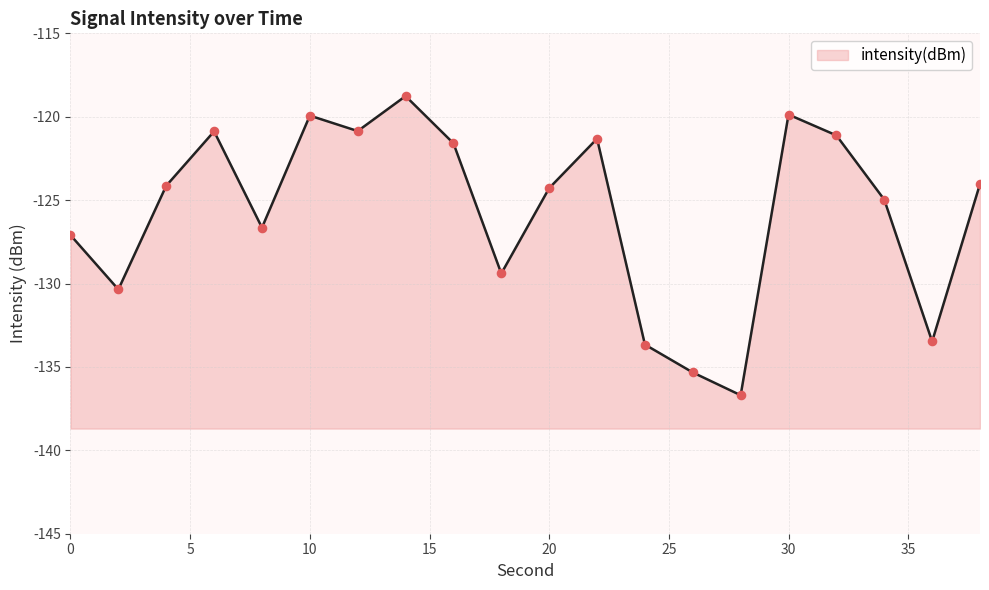

What is the change in value from 30 to 32?

-1.2